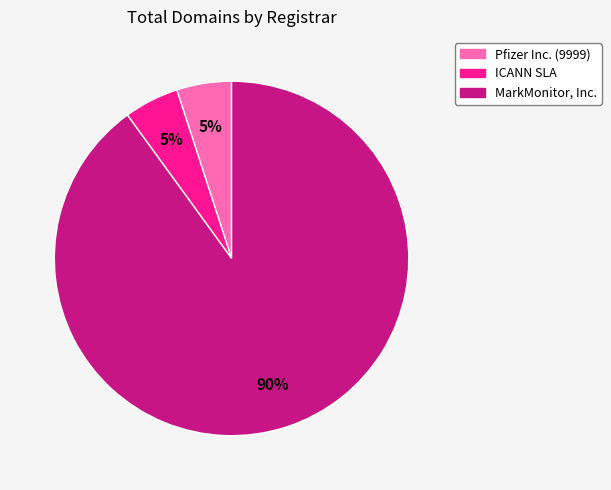

To the nearest percent, what is the difference between the largest and smallest slice percentages?

85%